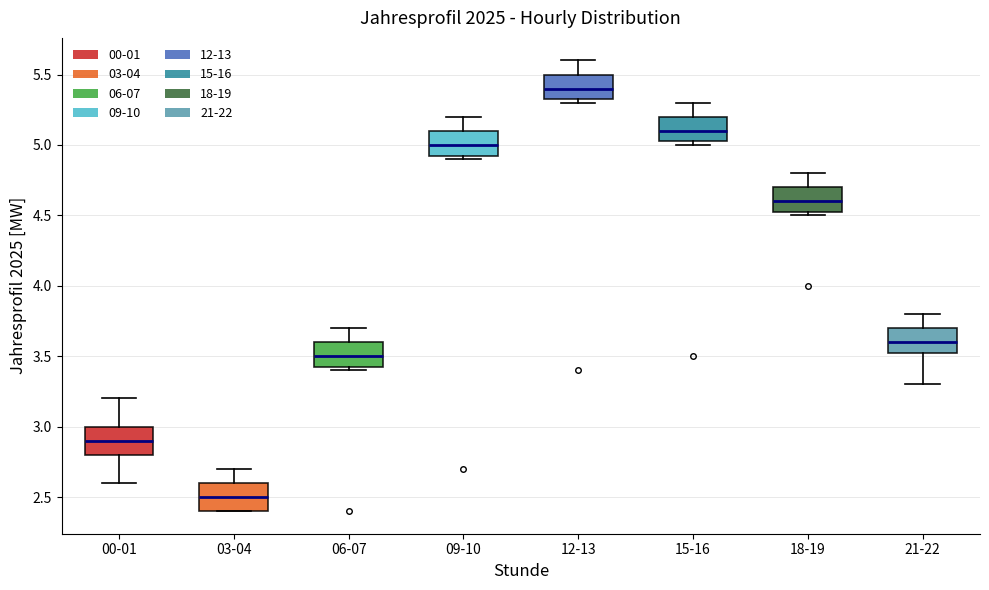

Reading left to right, read every box against the y-axis: the position of its median line, the range the box covers, and the ends of its whiskers. The values are not printed on the chart, so give them approximately, as read against the axis.

00-01: median 2.90, box 2.80 to 3.00, whiskers 2.60 to 3.20
03-04: median 2.50, box 2.40 to 2.60, whiskers 2.40 to 2.70
06-07: median 3.50, box 3.45 to 3.60, whiskers 3.40 to 3.70
09-10: median 5.00, box 4.95 to 5.10, whiskers 4.90 to 5.20
12-13: median 5.40, box 5.35 to 5.50, whiskers 5.30 to 5.60
15-16: median 5.10, box 5.05 to 5.20, whiskers 5.00 to 5.30
18-19: median 4.60, box 4.55 to 4.70, whiskers 4.50 to 4.80
21-22: median 3.60, box 3.55 to 3.70, whiskers 3.30 to 3.80